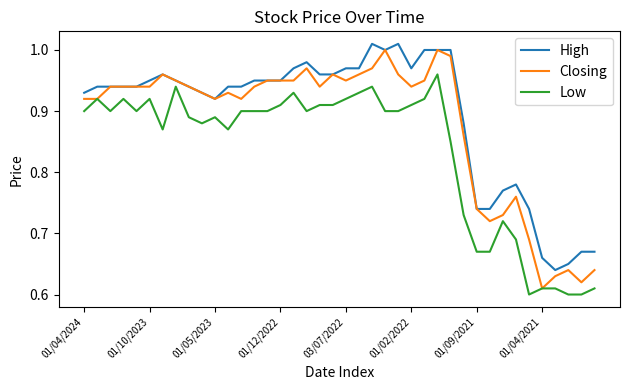

Which series has the largest range (max minus min)?

Closing